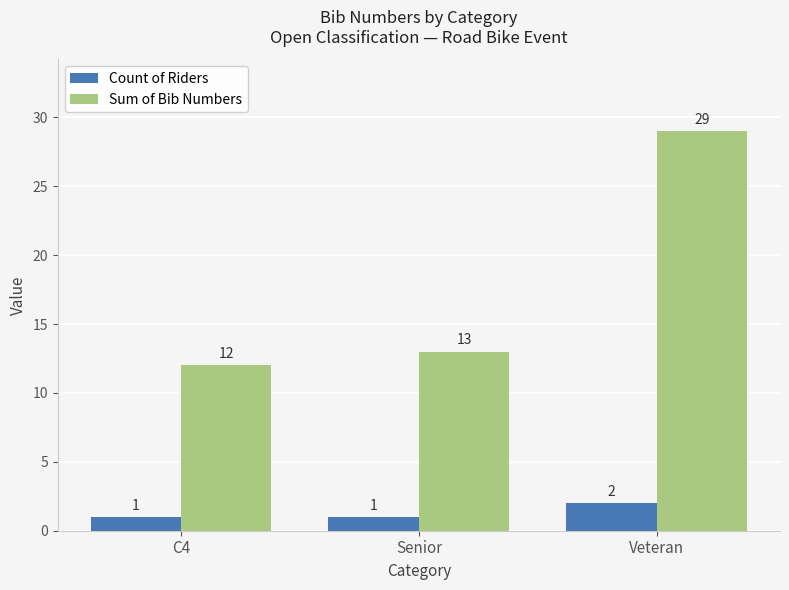

Is the value of Count of Riders at C4 greater than the value of Sum of Bib Numbers at C4?

No